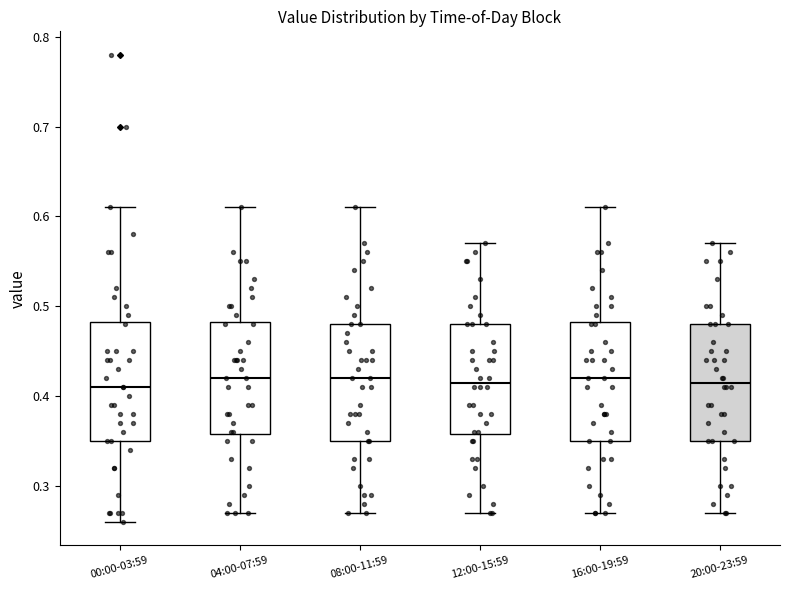

Reading left to right, transcribe this box plot: for each box, give where its median line is, the range the box spans, and where its two whiskers end, as read against the y-axis. The values are not printed on the chart, so give them approximately, as read against the axis.

00:00-03:59: median 0.41, box 0.35 to 0.48, whiskers 0.26 to 0.61
04:00-07:59: median 0.42, box 0.36 to 0.48, whiskers 0.27 to 0.61
08:00-11:59: median 0.42, box 0.35 to 0.48, whiskers 0.27 to 0.61
12:00-15:59: median 0.42, box 0.36 to 0.48, whiskers 0.27 to 0.57
16:00-19:59: median 0.42, box 0.35 to 0.48, whiskers 0.27 to 0.61
20:00-23:59: median 0.42, box 0.35 to 0.48, whiskers 0.27 to 0.57